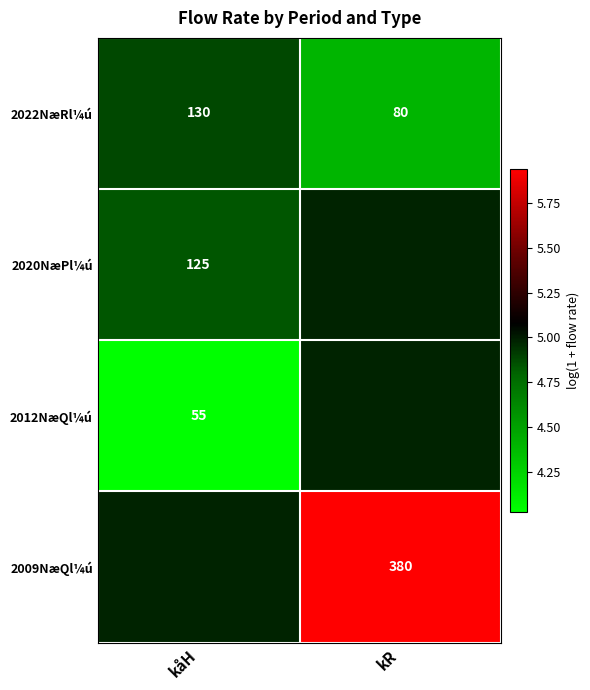

At which label does 2022NæRl¼ú reach its peak?

kåH